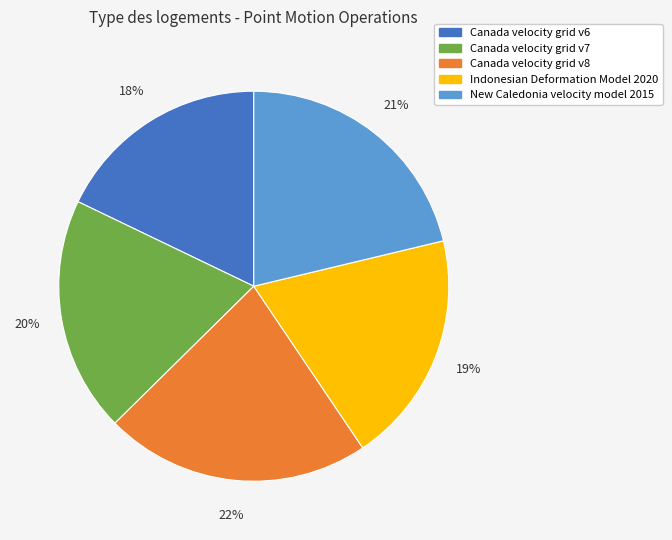

What is the smallest slice in the pie chart?

Canada velocity grid v6